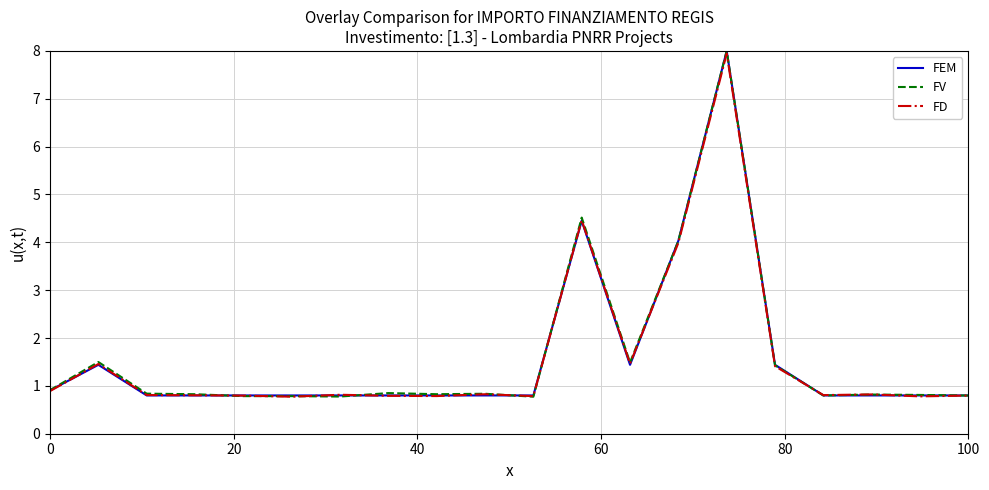

What is the smallest value displayed?

0.8